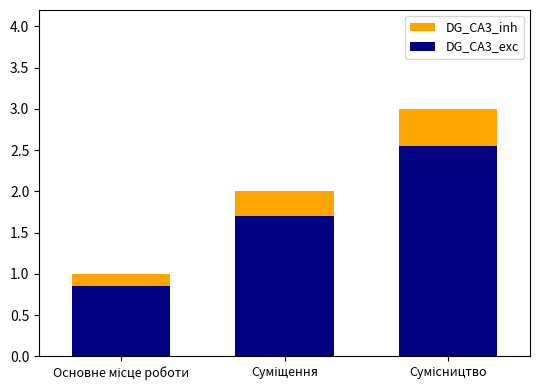

Between Сумісництво and Суміщення, which is larger?

Сумісництво